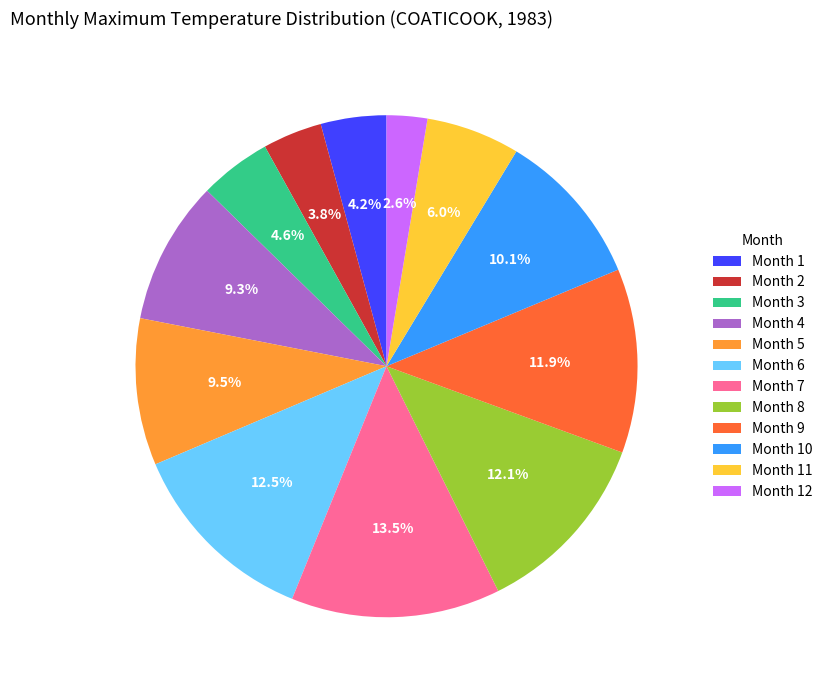

Is there any slice that represents more than half of the pie?

No